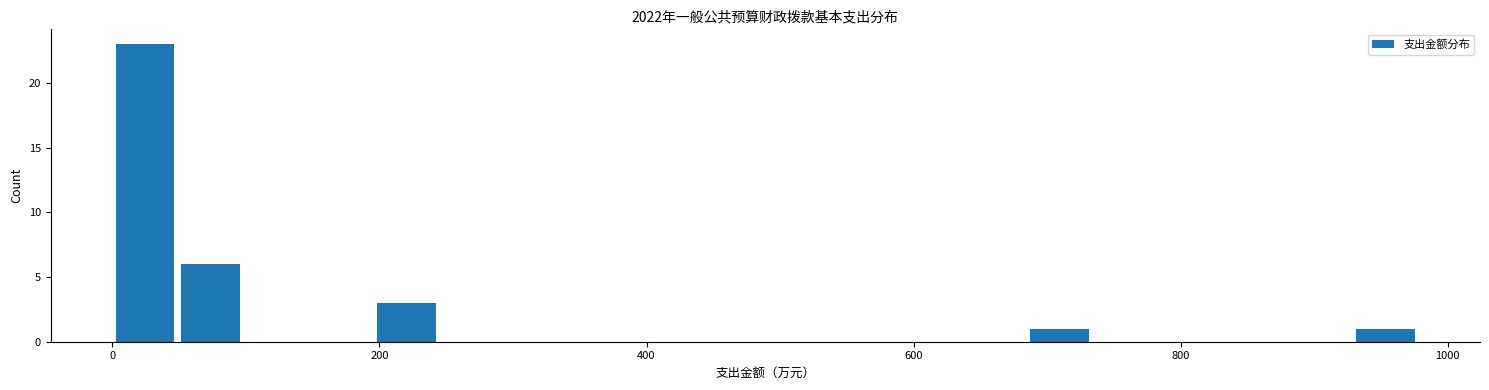

Around what value on the x-axis is the tallest bar? Give the approximate position of its centre, as read against the axis.

20